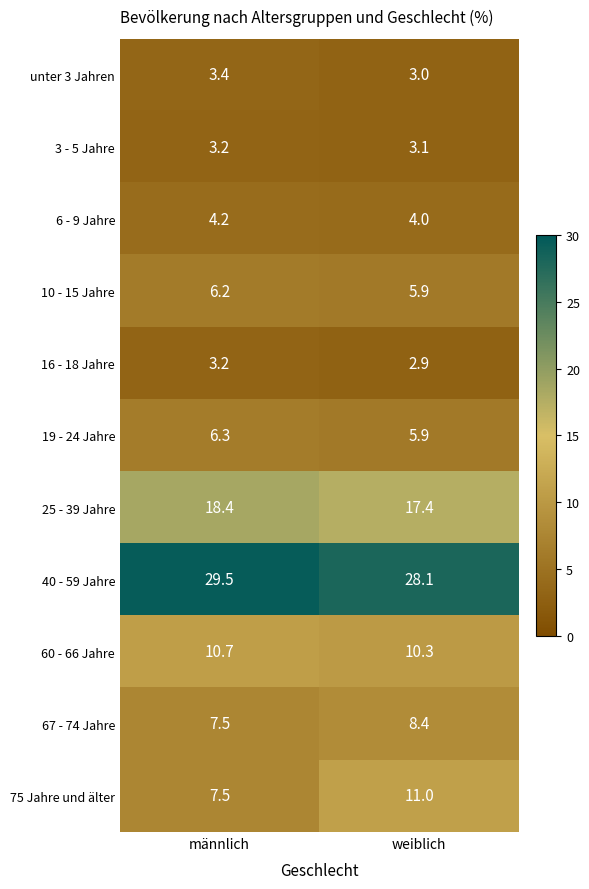

What is the greatest value displayed?

29.5